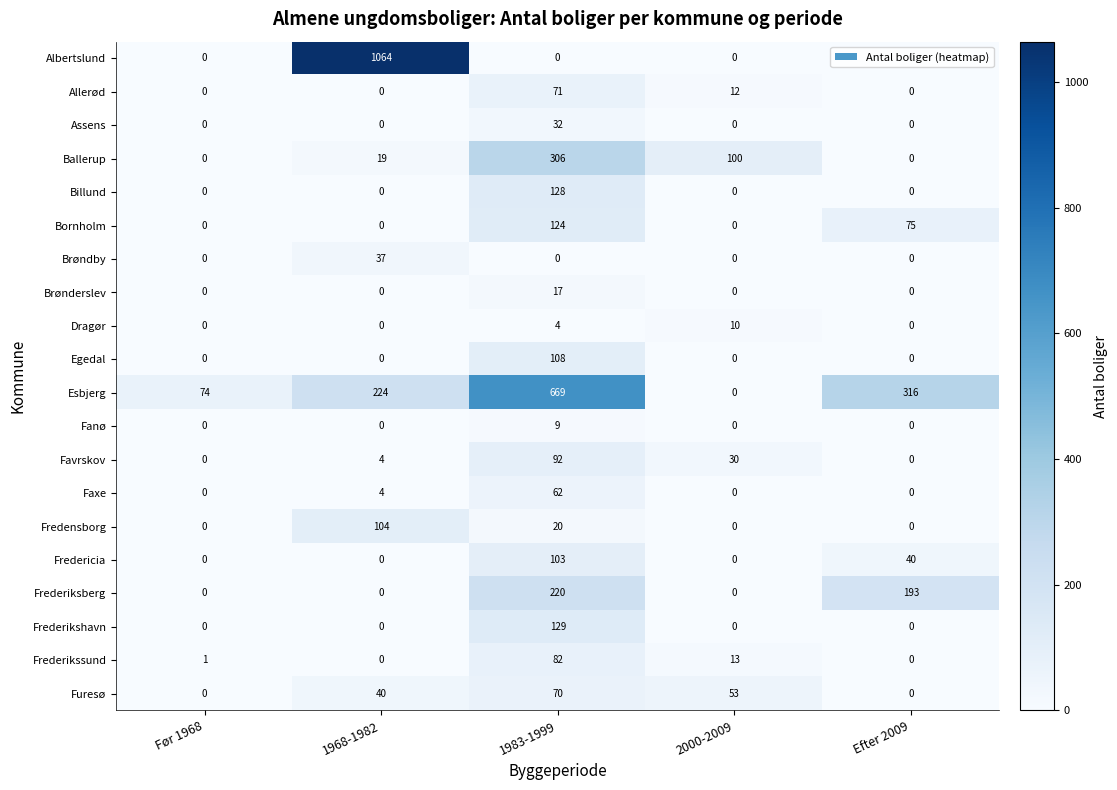

What is the average value of the Brønderslev series?

3